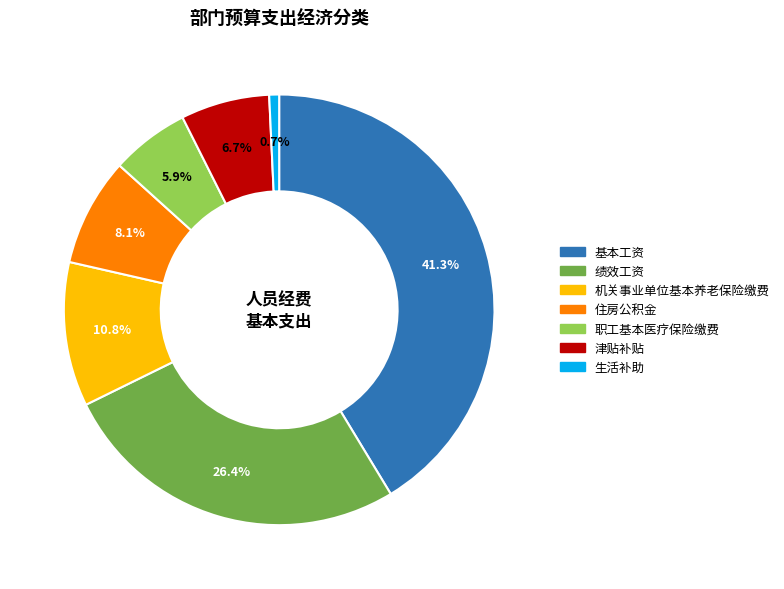

Which has a higher value, 基本工资 or 津贴补贴?

基本工资